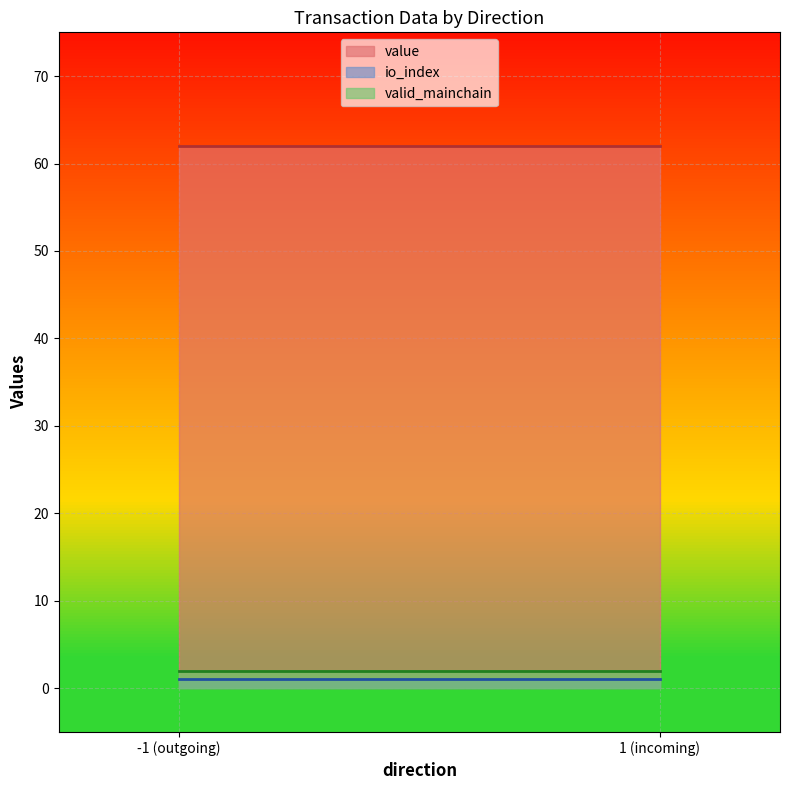

Reading left to right, what are all the values shown in this chart?

io_index: -1 (outgoing)=1.0	1 (incoming)=1.0
value: -1 (outgoing)=62.0	1 (incoming)=62.0
valid_mainchain: -1 (outgoing)=2.0	1 (incoming)=2.0